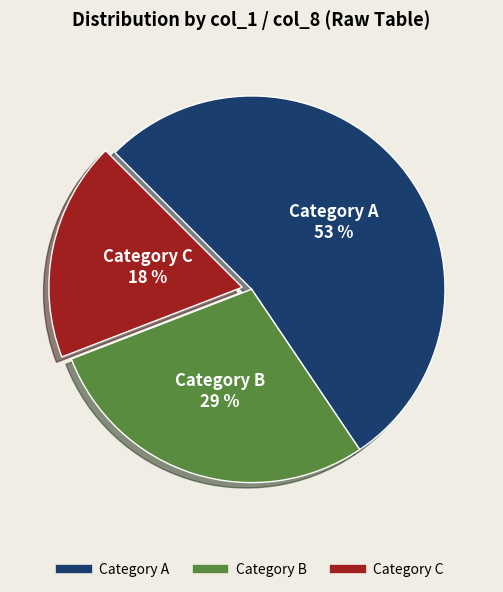

To the nearest percent, what is the average slice percentage?

33%